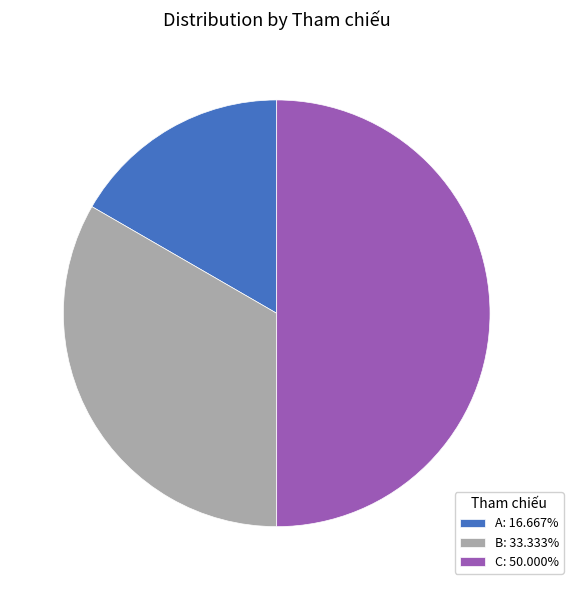

Which slice is the largest?

C